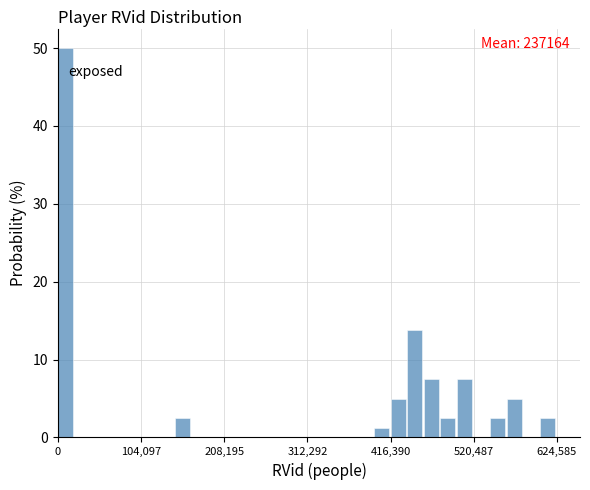

Around what value on the x-axis is the tallest bar? Give the approximate position of its centre, as read against the axis.

0